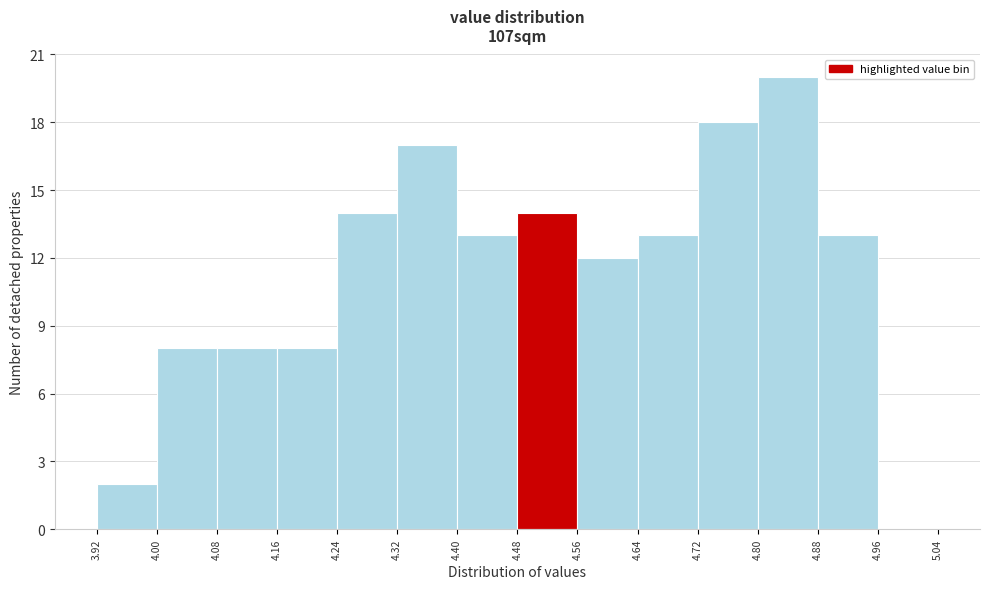

Reading left to right, transcribe this chart: for each bar, give the range it covers on the x-axis and its height. The values are not printed on the chart, so give them approximately, as read against the axis.

3.92 to 4.00: 2
4.00 to 4.08: 8
4.08 to 4.16: 8
4.16 to 4.24: 8
4.24 to 4.32: 14
4.32 to 4.40: 17
4.40 to 4.48: 13
4.48 to 4.56: 14
4.56 to 4.64: 12
4.64 to 4.72: 13
4.72 to 4.80: 18
4.80 to 4.88: 20
4.88 to 4.96: 13
4.96 to 5.04: 0